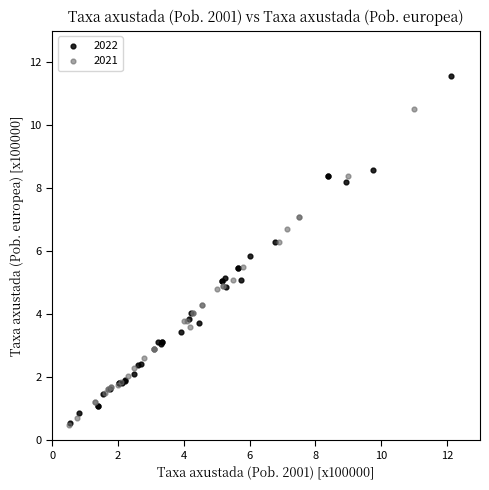

Which series has the widest spread of Y values?

2022